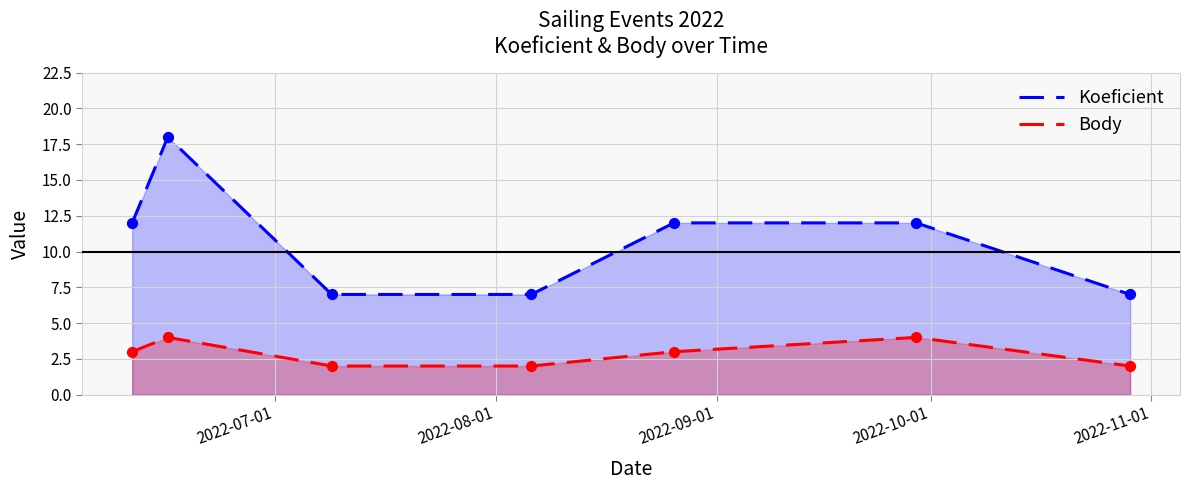

Which series contains the highest Y value?

Koeficient